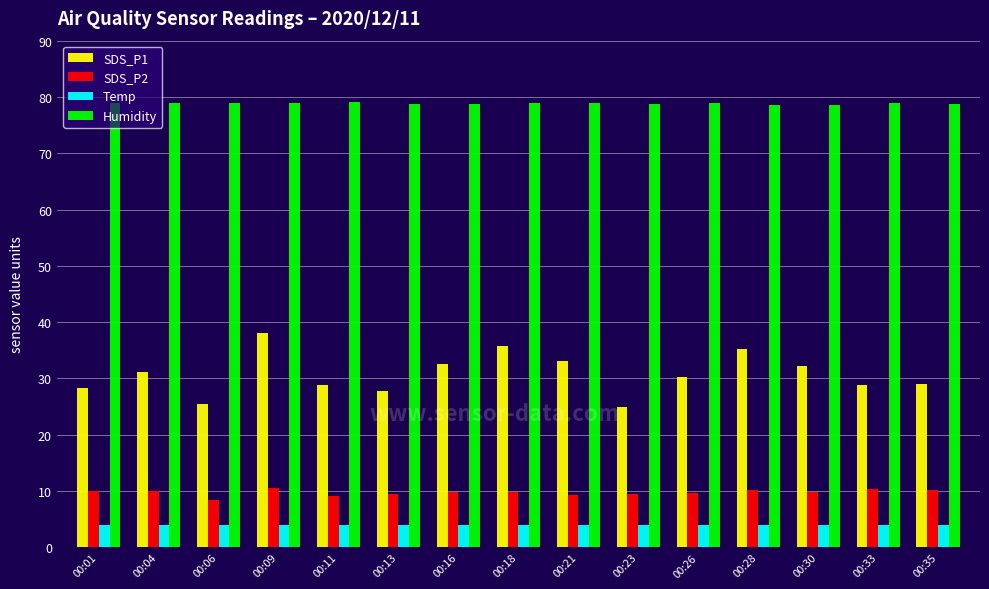

What is the approximate value of Humidity at 00:13?

78.7